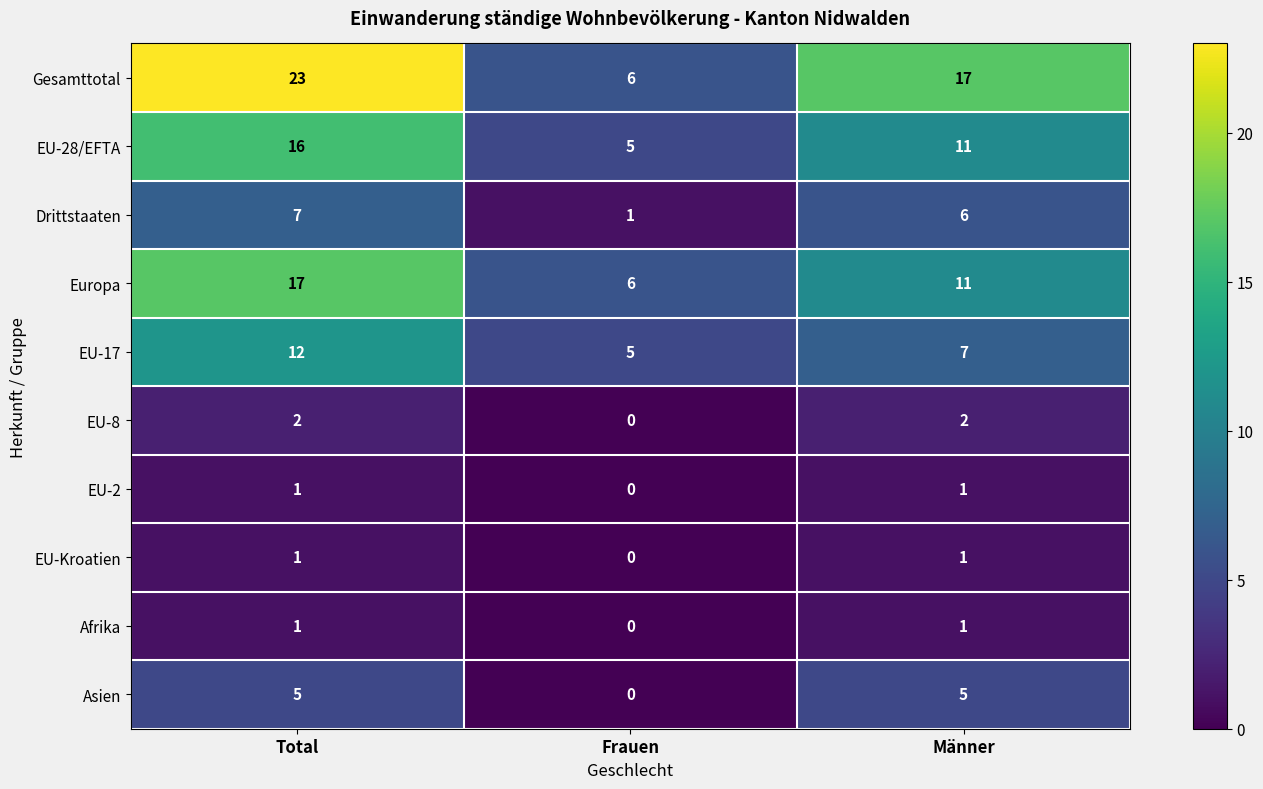

Rank the categories by EU-17 value from lowest to highest.

Frauen, Männer, Total